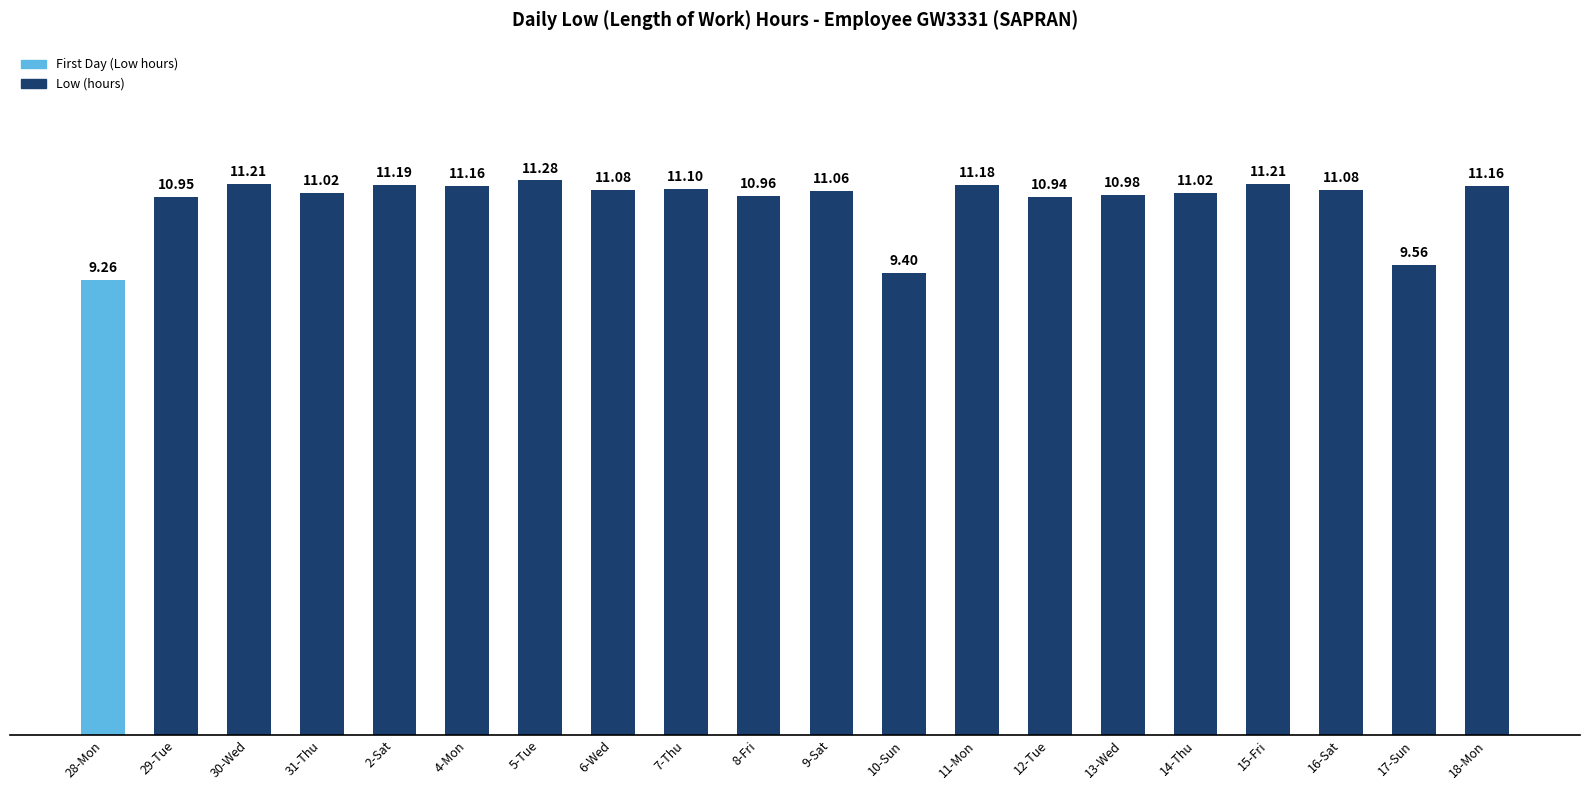

What position from the right is 5-Tue?

14